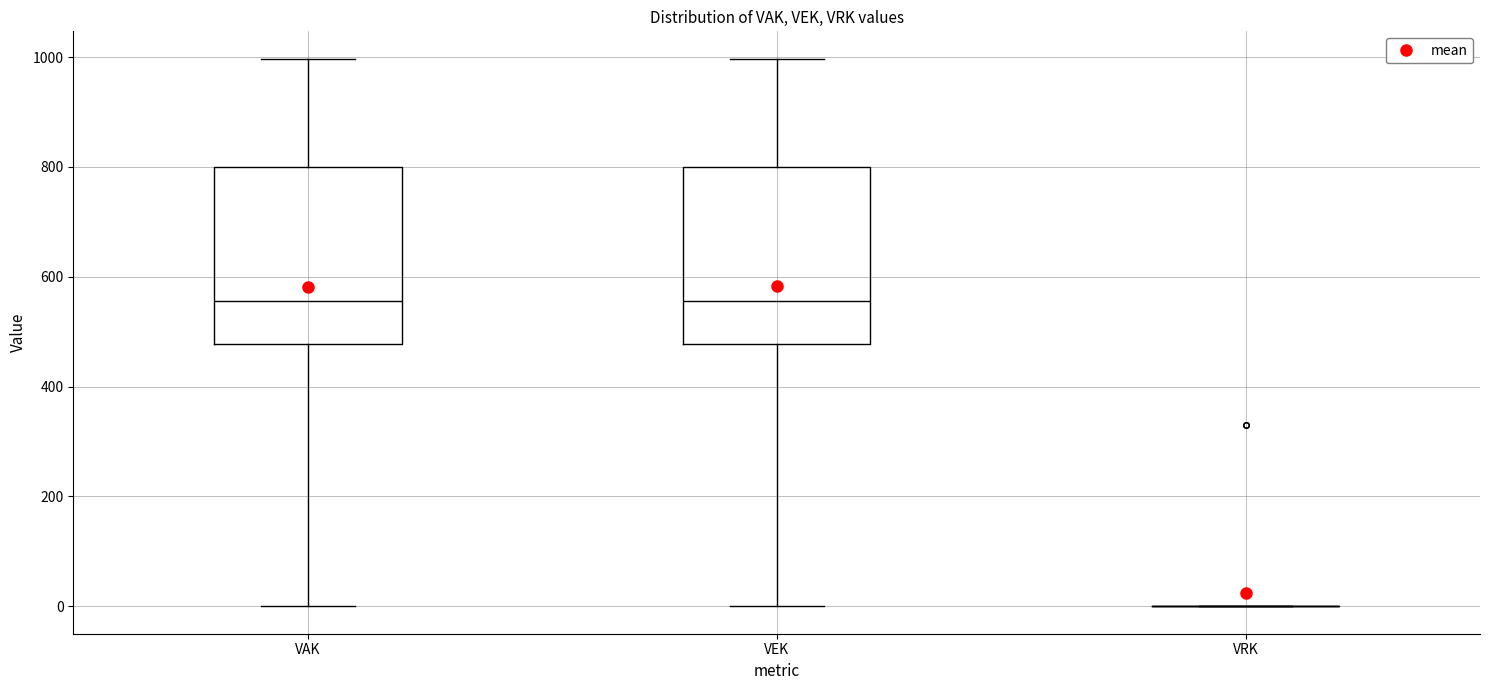

Reading left to right, read every box against the y-axis: the position of its median line, the range the box covers, and the ends of its whiskers. The values are not printed on the chart, so give them approximately, as read against the axis.

VAK: median 560, box 480 to 800, whiskers 0 to 1000
VEK: median 560, box 480 to 800, whiskers 0 to 1000
VRK: box collapsed to a line at 0, whiskers 0 to 0